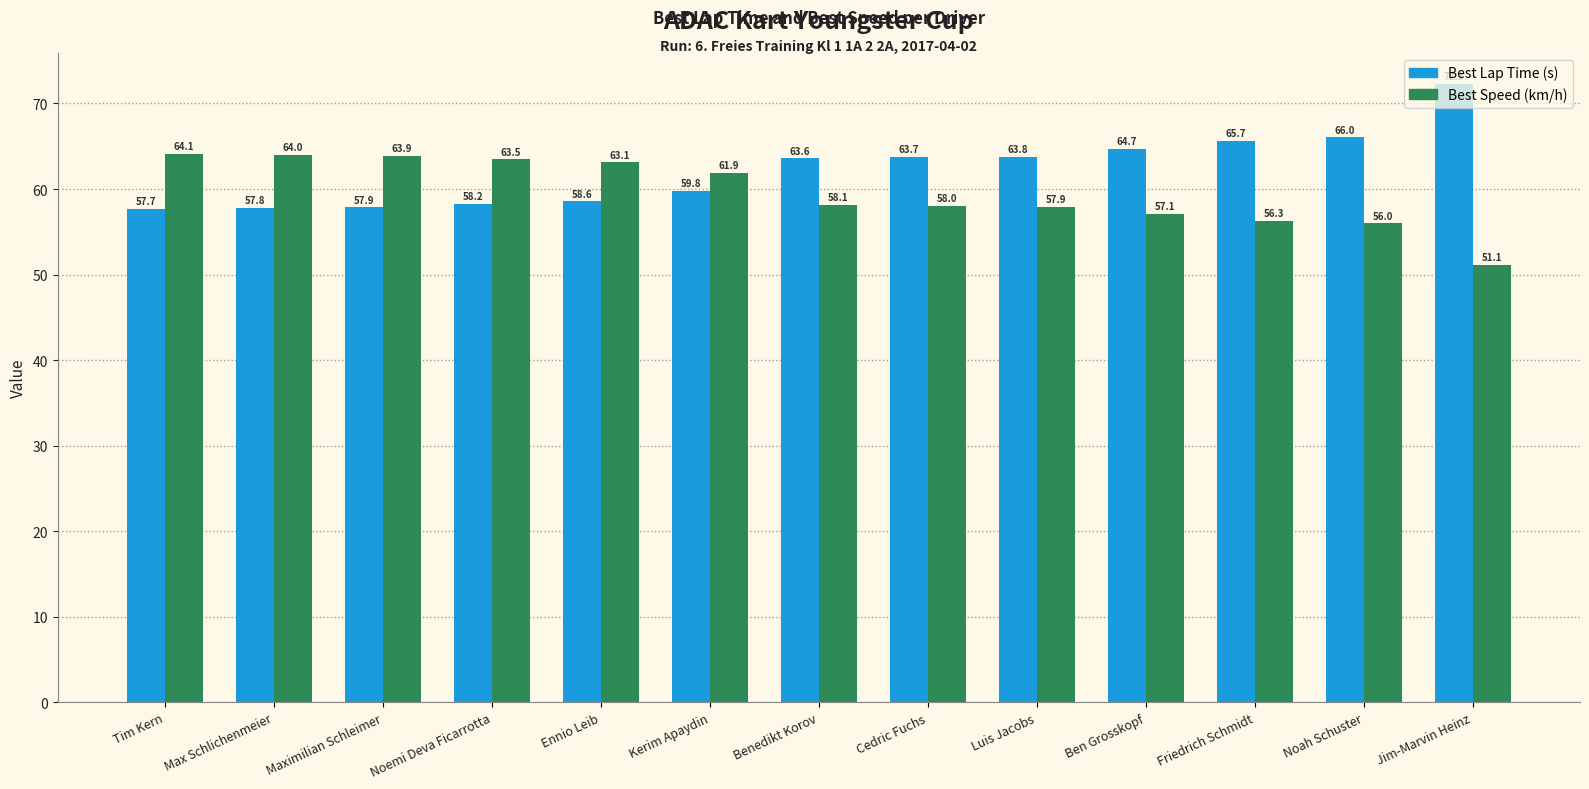

Which category has the lowest value across all series?

Jim-Marvin Heinz